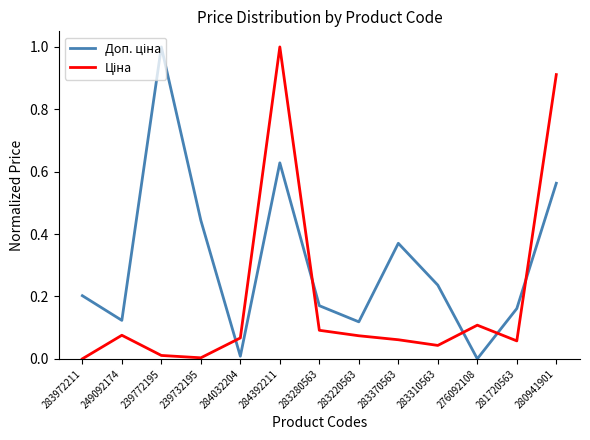

What is the total value across all series at 280941901?

1.5